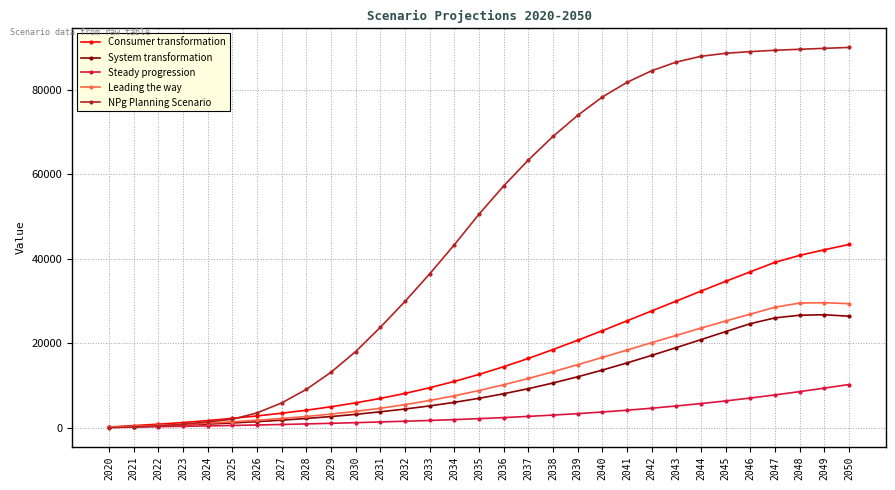

What is the maximum value shown in the chart?

90077